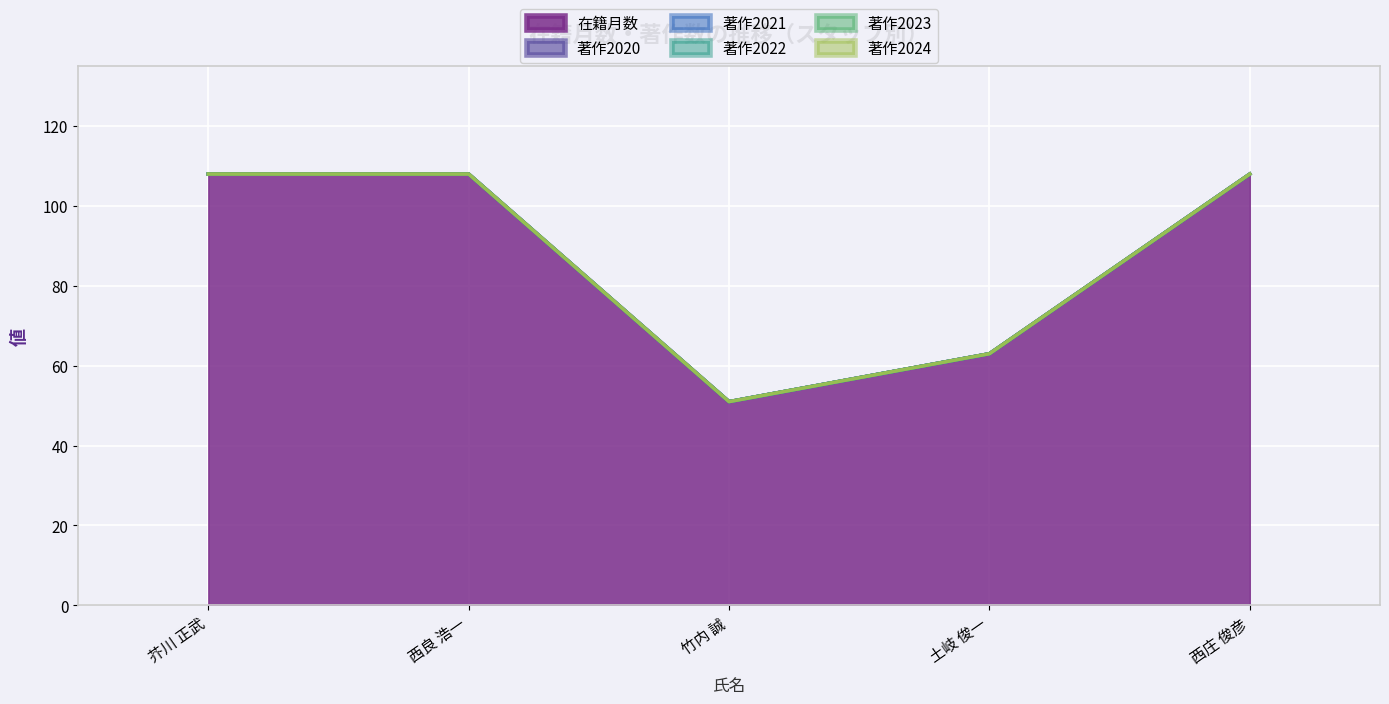

At which label is 著作2023 closest to 0?

芥川 正武